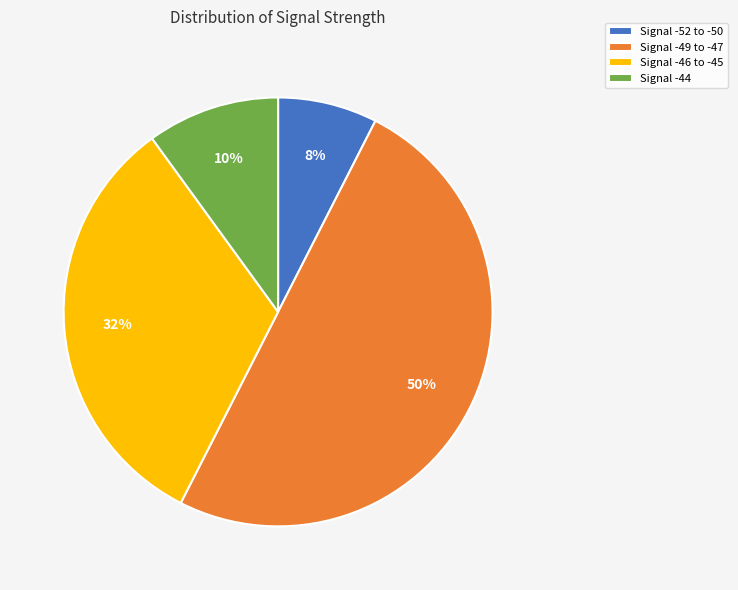

Is Signal -44 the majority of the pie?

No